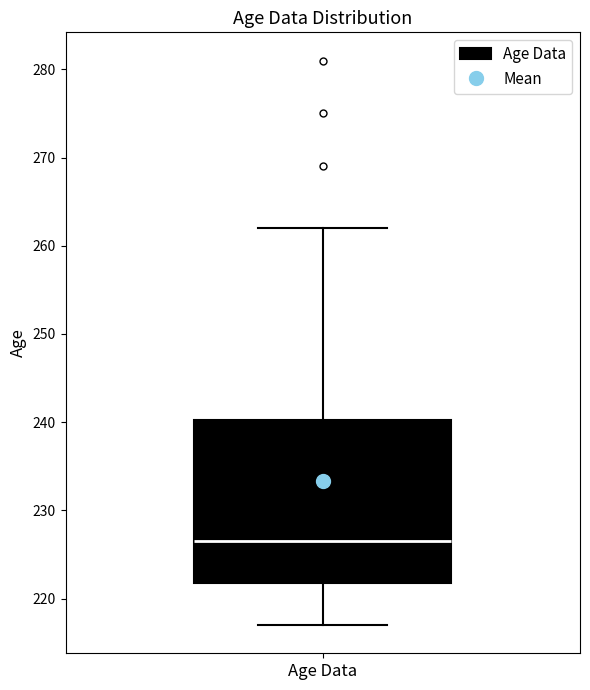

Where does the lower whisker of the box for Age Data end on the y-axis? The values are not printed on the chart, so give them approximately, as read against the axis.

217